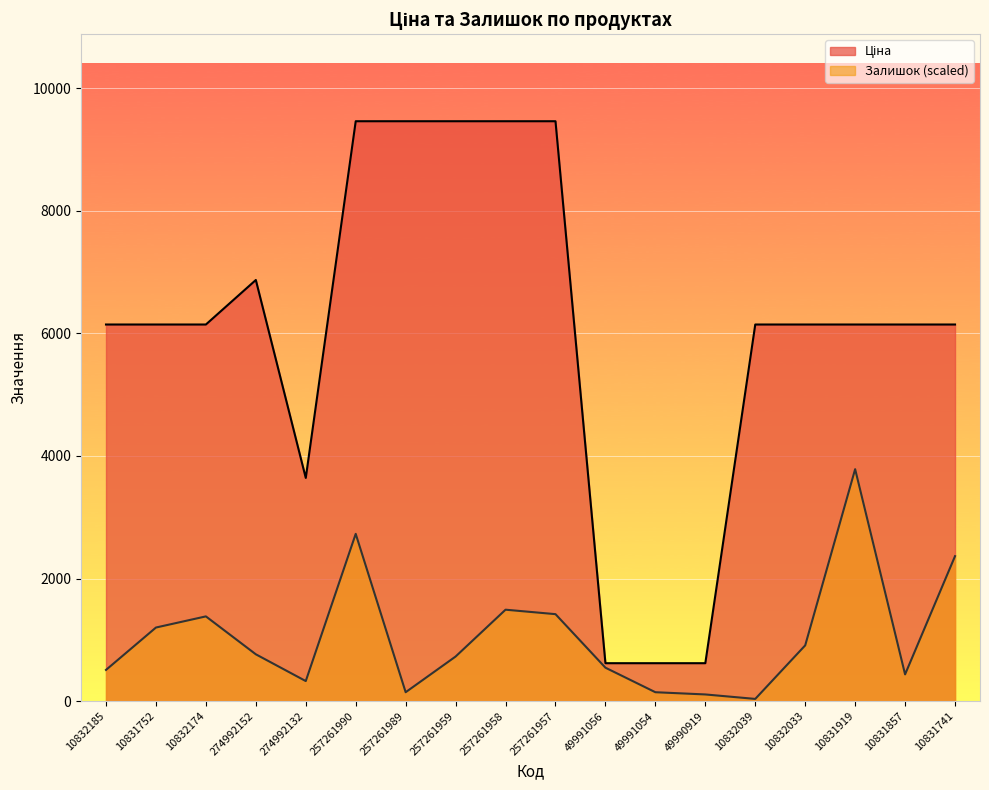

Reading left to right, what are all the values shown in this chart?

Ціна: 10832185=6143.2	10831752=6143.2	10832174=6143.2	274992152=6869.4	274992132=3640.8	257261990=9458.9	257261989=9458.9	257261959=9458.9	257261958=9458.9	257261957=9458.9	49991056=618.9	49991054=618.9	49990919=618.9	10832039=6143.2	10832033=6143.2	10831919=6143.2	10831857=6143.2	10831741=6143.2
Залишок: 10832185=509.3	10831752=1200.6	10832174=1382.5	274992152=764.0	274992132=327.4	257261990=2728.5	257261989=145.5	257261959=727.6	257261958=1491.6	257261957=1418.8	49991056=545.7	49991054=145.5	49990919=109.1	10832039=36.4	10832033=909.5	10831919=3783.6	10831857=436.6	10831741=2364.7